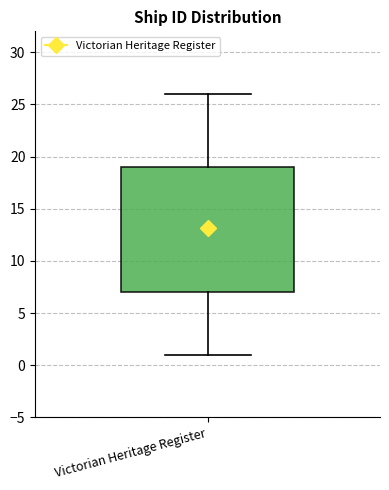

Transcribe this box plot: give where the median line is, the range the box spans, and where the two whiskers end, as read against the y-axis. The values are not printed on the chart, so give them approximately, as read against the axis.

median 13, box 7 to 19, whiskers 1 to 26